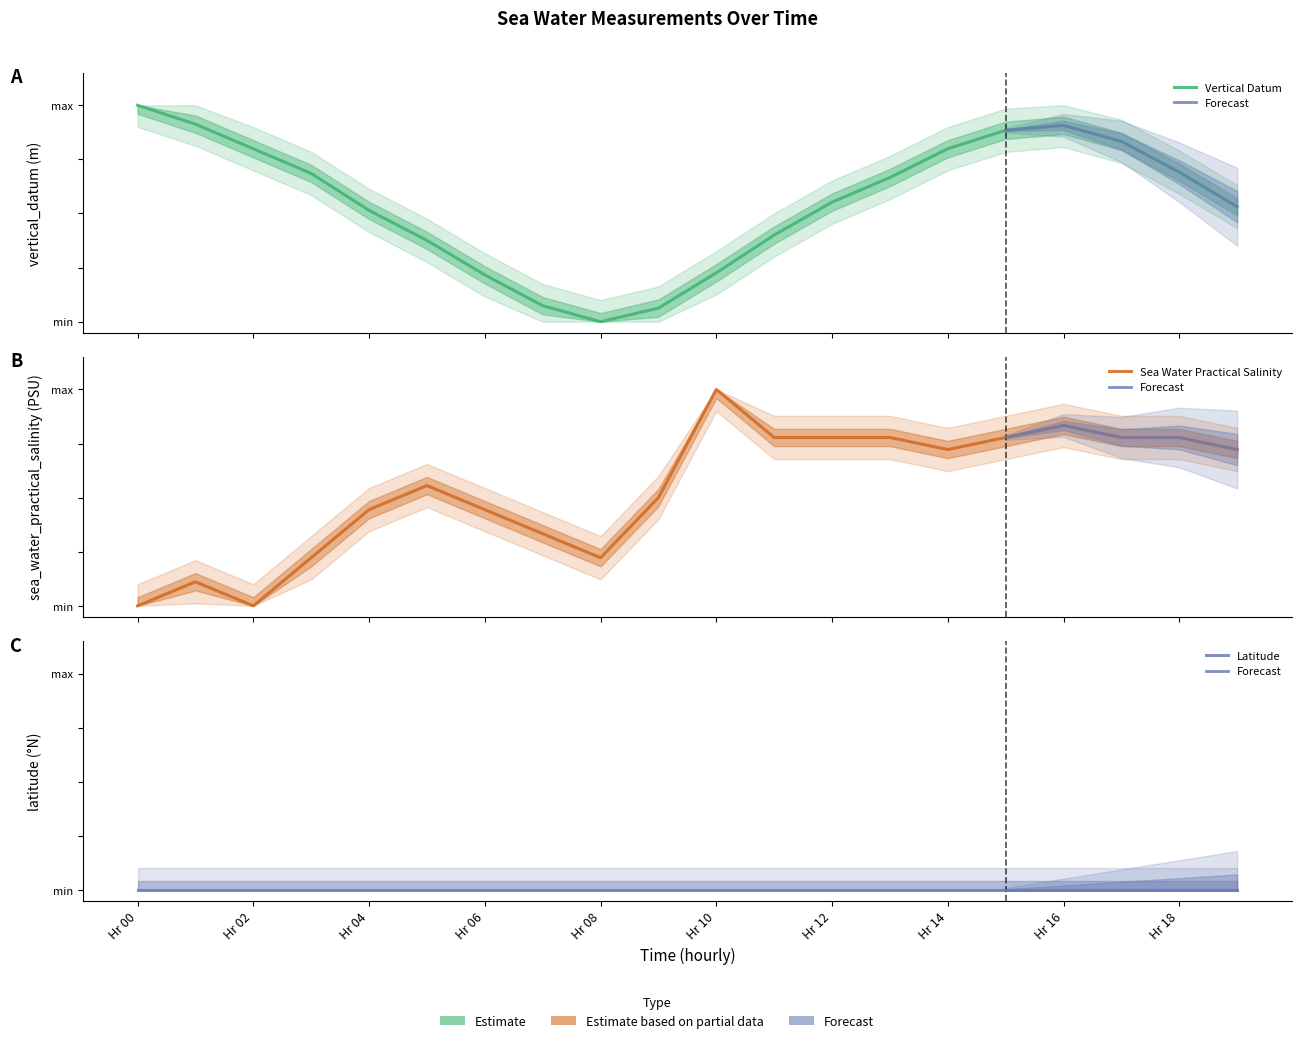

The value of sea_water_practical_salinity at 2012-04-01T05 is 0.6. True or false?

True